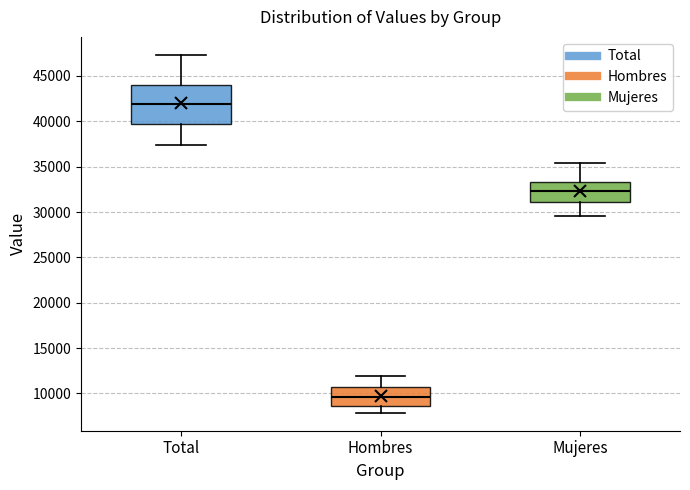

Reading left to right, read every box against the y-axis: the position of its median line, the range the box covers, and the ends of its whiskers. The values are not printed on the chart, so give them approximately, as read against the axis.

Total: median 42000, box 39500 to 44000, whiskers 37500 to 47500
Hombres: median 9500, box 8500 to 10500, whiskers 8000 to 12000
Mujeres: median 32500, box 31000 to 33500, whiskers 29500 to 35500